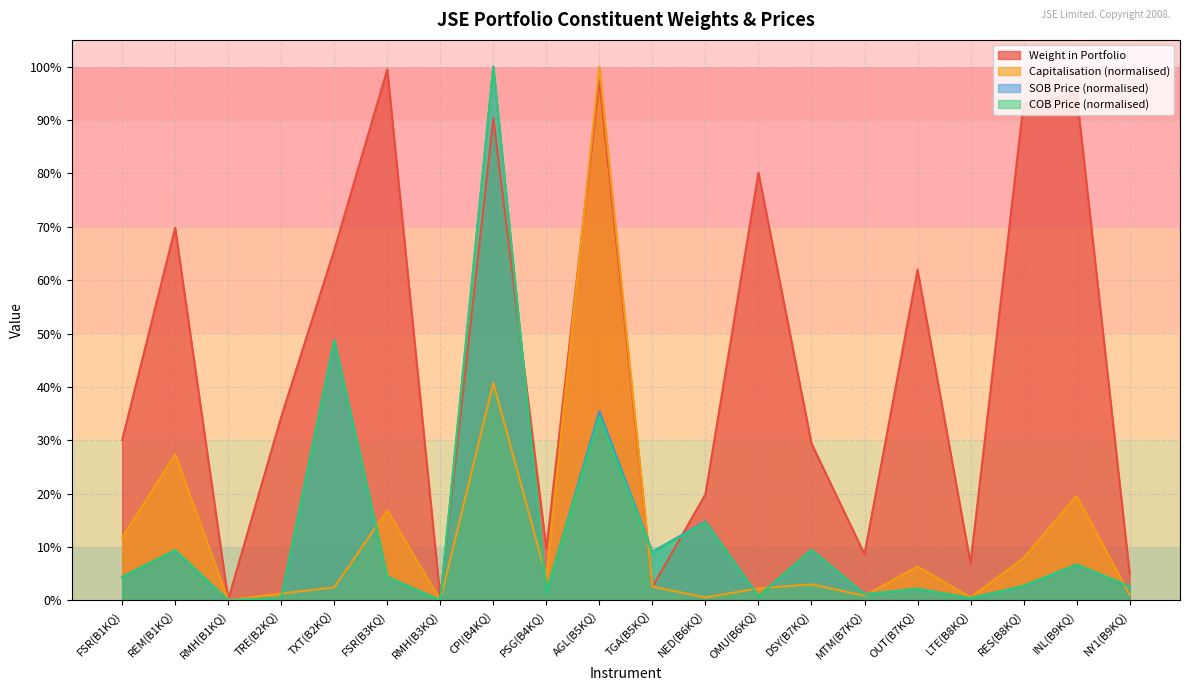

What are all the series names shown in the legend?

Weight in Portfolio, Capitalisation (normalised), SOB Price (normalised), COB Price (normalised)